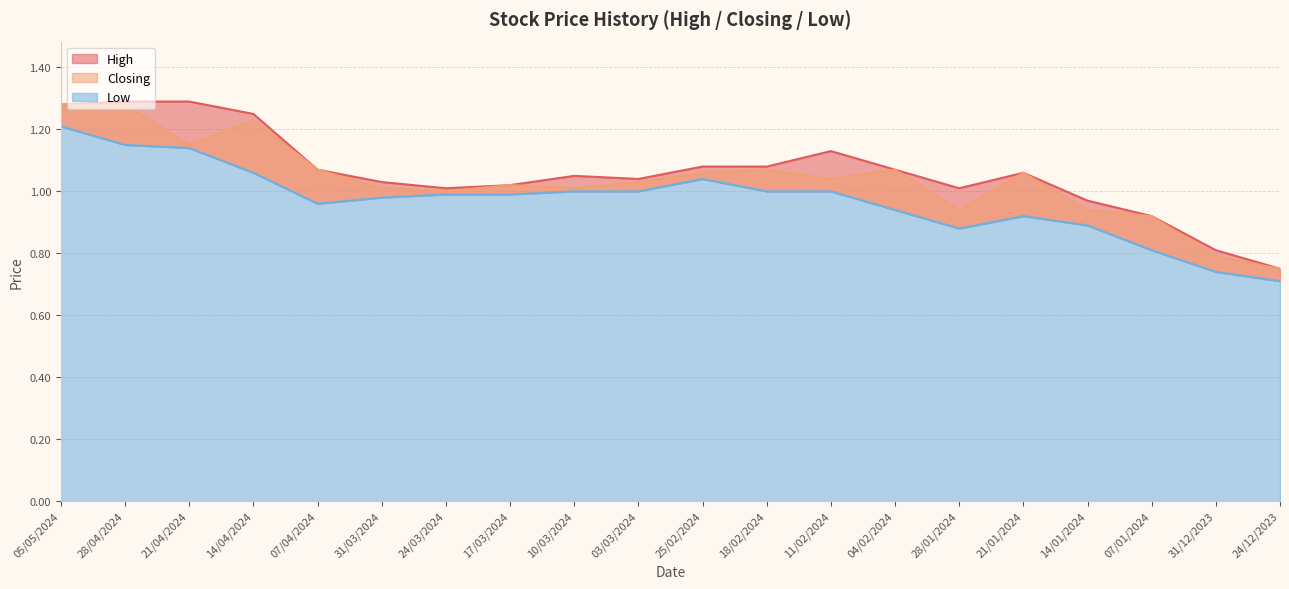

True or false: Low has a value of 1.3 at 03/03/2024.

False